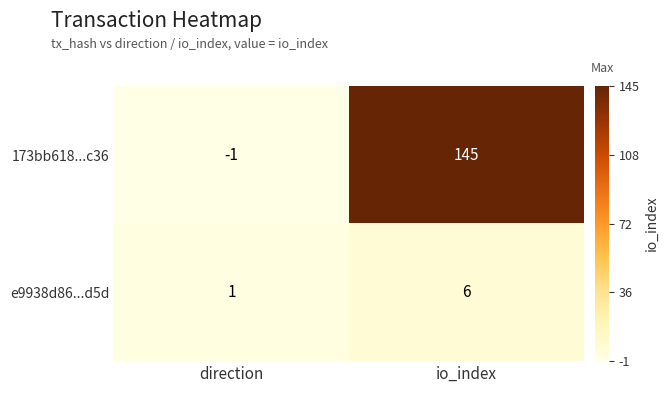

Is the value of e9938d86...d5d at direction greater than the value of 173bb618...c36 at io_index?

No